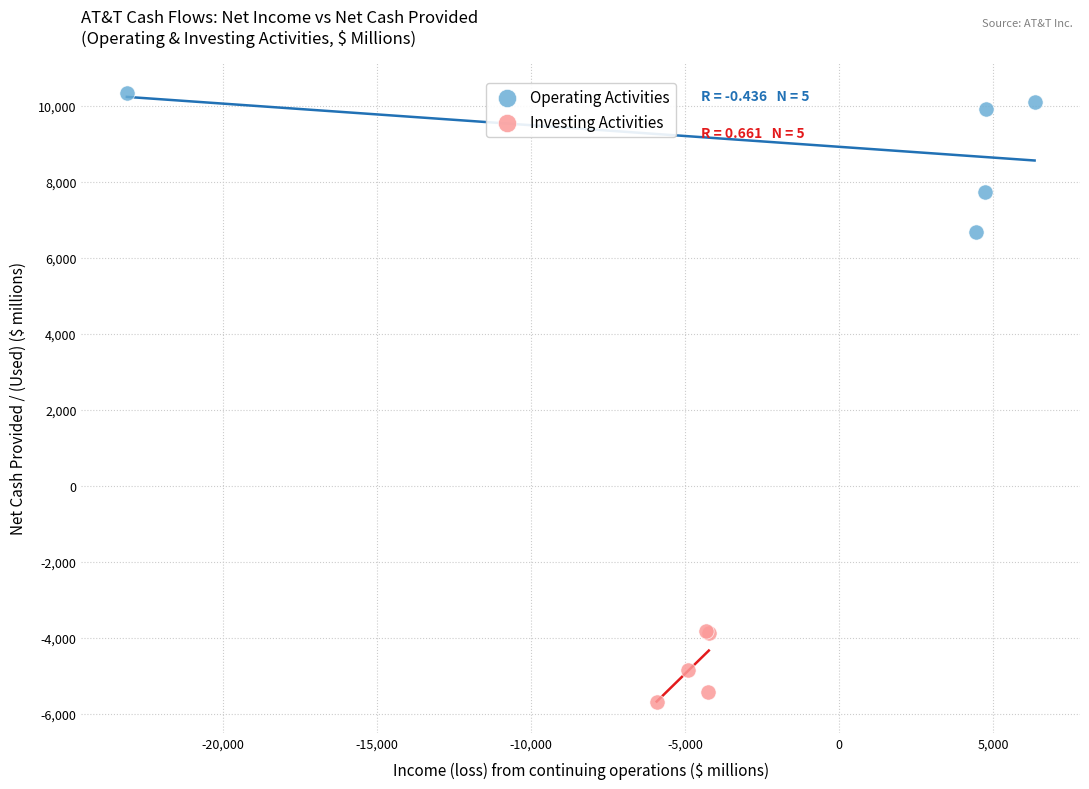

Which series reaches the minimum Y coordinate?

Investing Activities